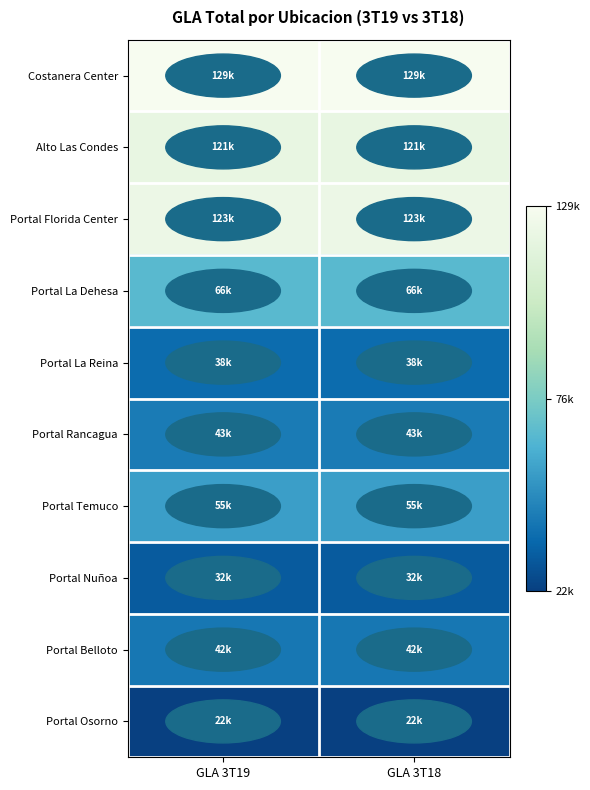

Rank the series by their maximum value, from highest to lowest.

Costanera Center, Portal Florida Center, Alto Las Condes, Portal La Dehesa, Portal Temuco, Portal Rancagua, Portal Belloto, Portal La Reina, Portal Nuñoa, Portal Osorno